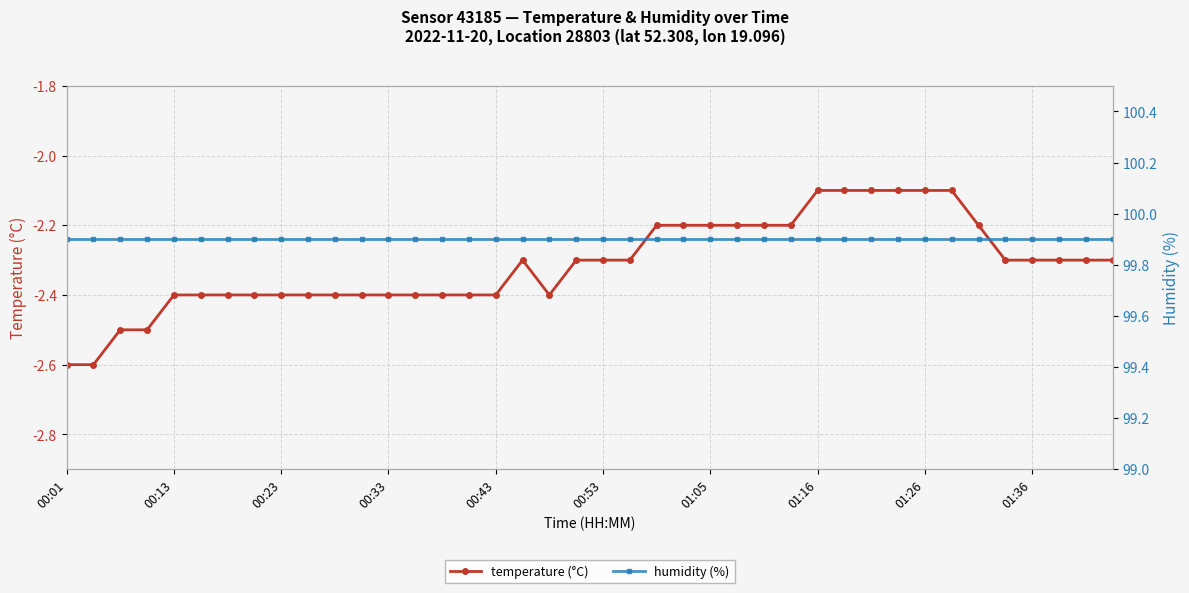

Rank the series by their maximum value, from highest to lowest.

humidity (%), temperature (°C)